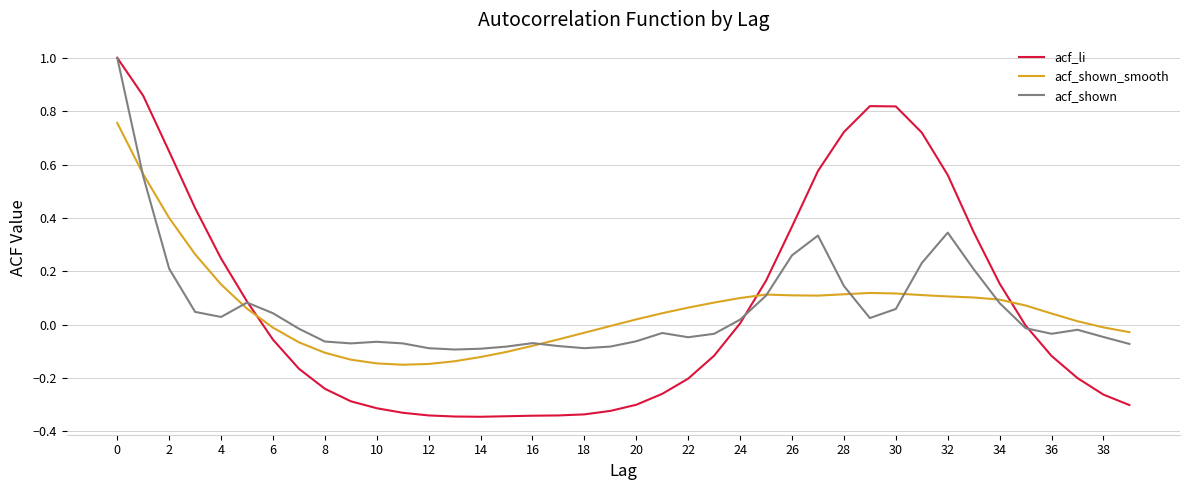

How many lines are shown in the chart?

3